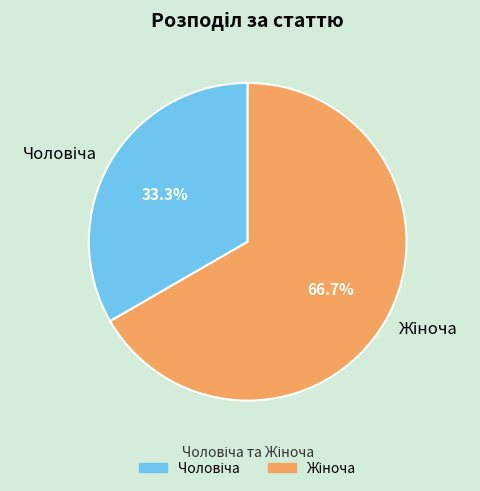

Is there a majority slice in this chart?

Yes